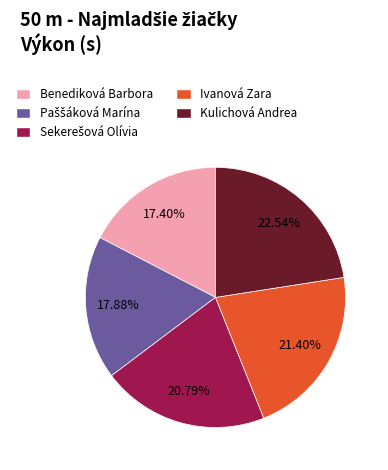

Do Ivanová Zara and Benediková Barbora together represent more than half of the pie?

No